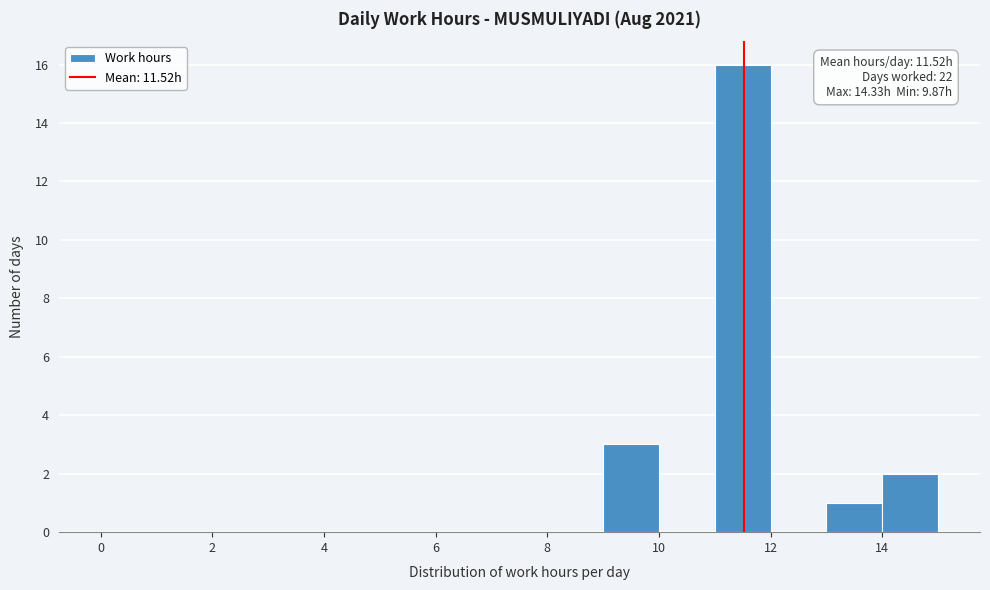

Which range on the x-axis has the tallest bar?

11 to 12